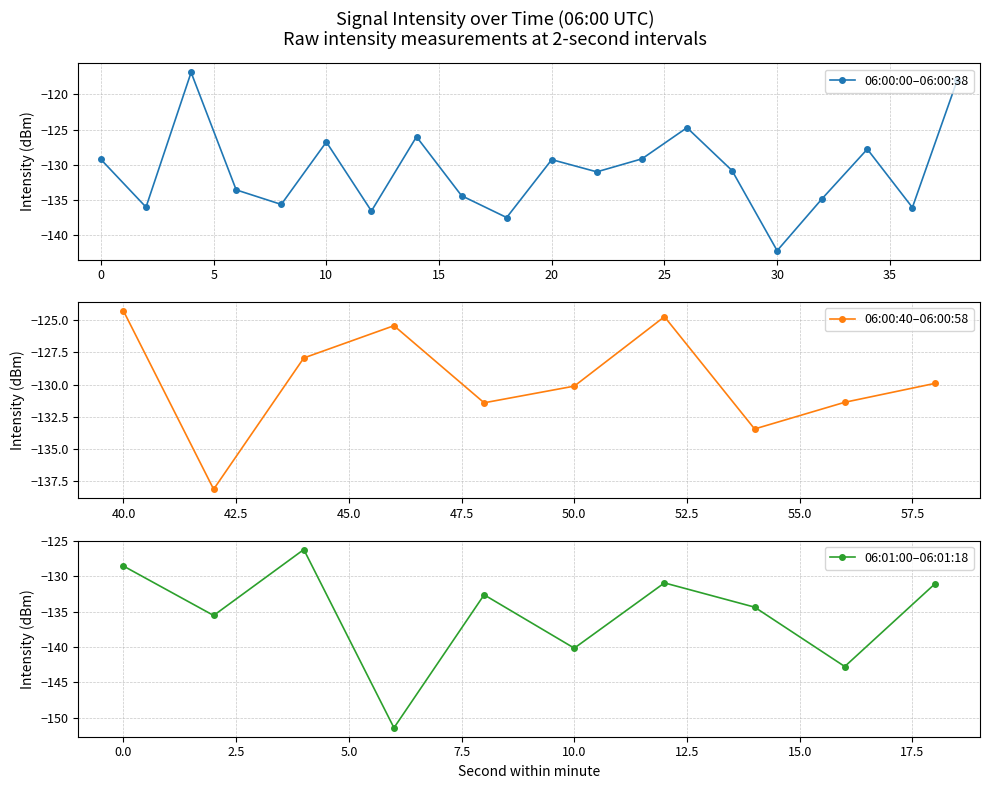

What is the difference between the values at 28 and 34?

3.0